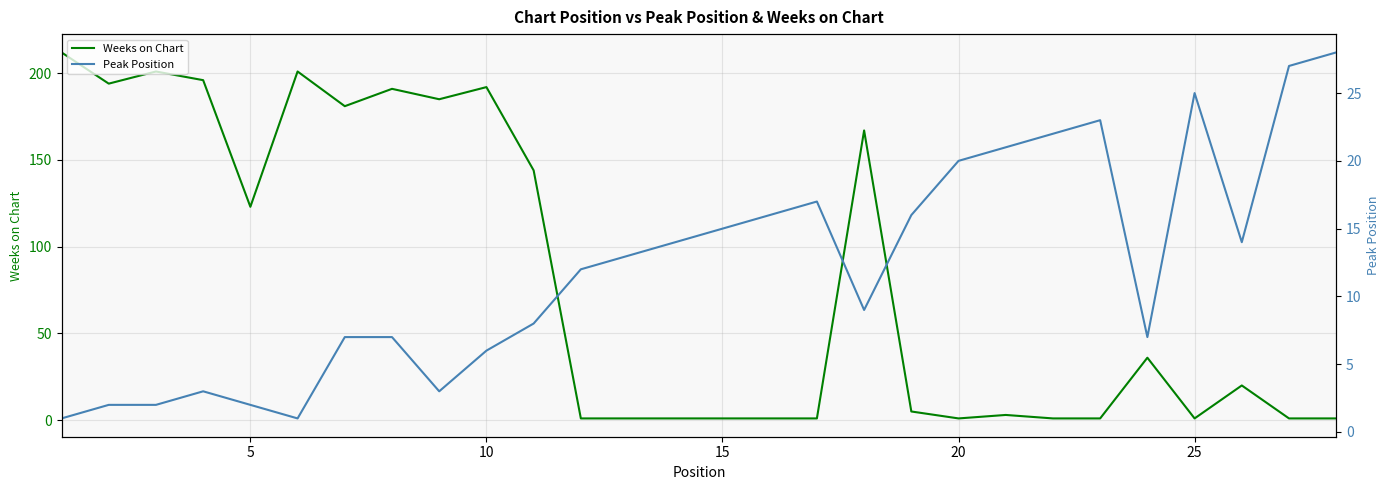

What is the value of the Weeks on Chart point at the 17th from the left?

1